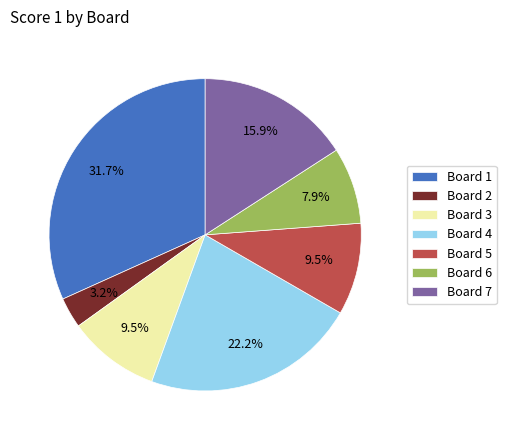

Which slice is the largest?

Board 1